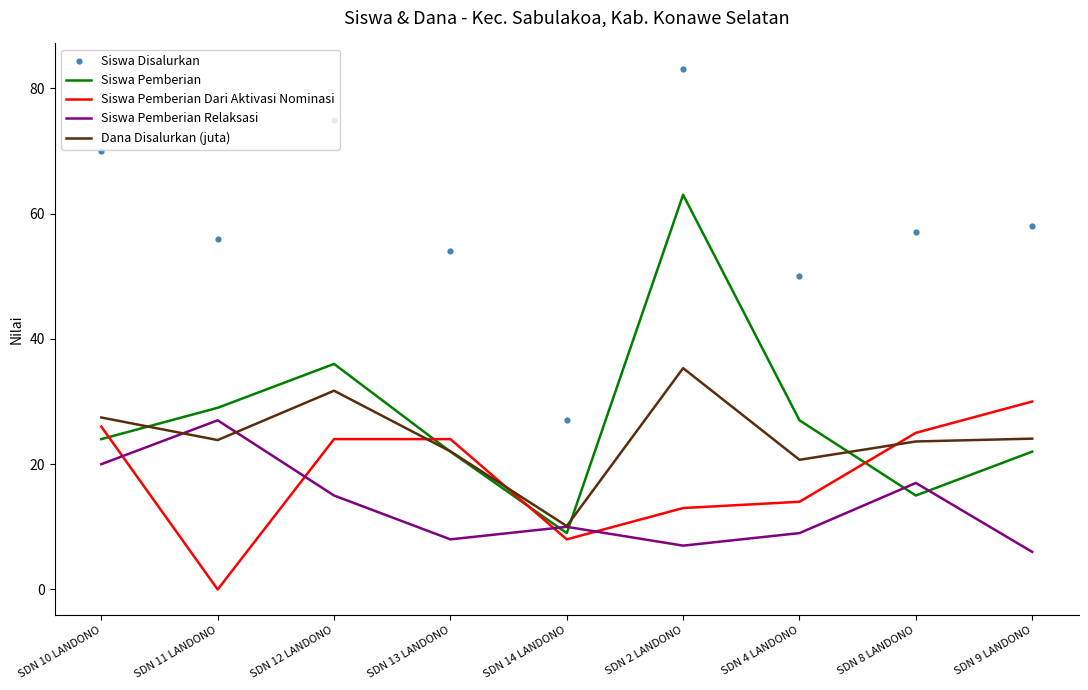

Which series contains the highest Y value?

Siswa Disalurkan